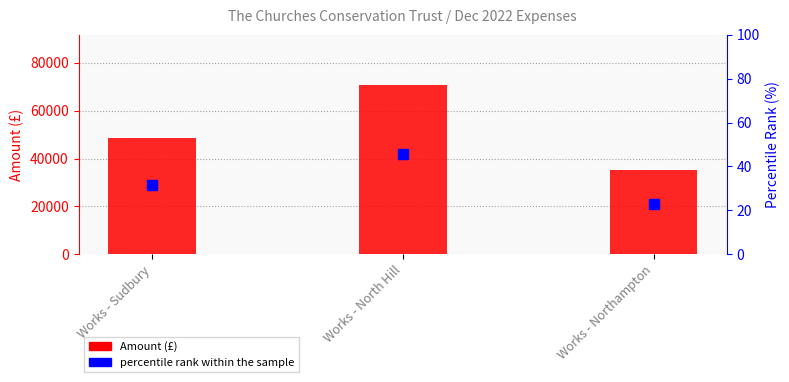

What is the total value across all series at Works - Sudbury?

48689.4